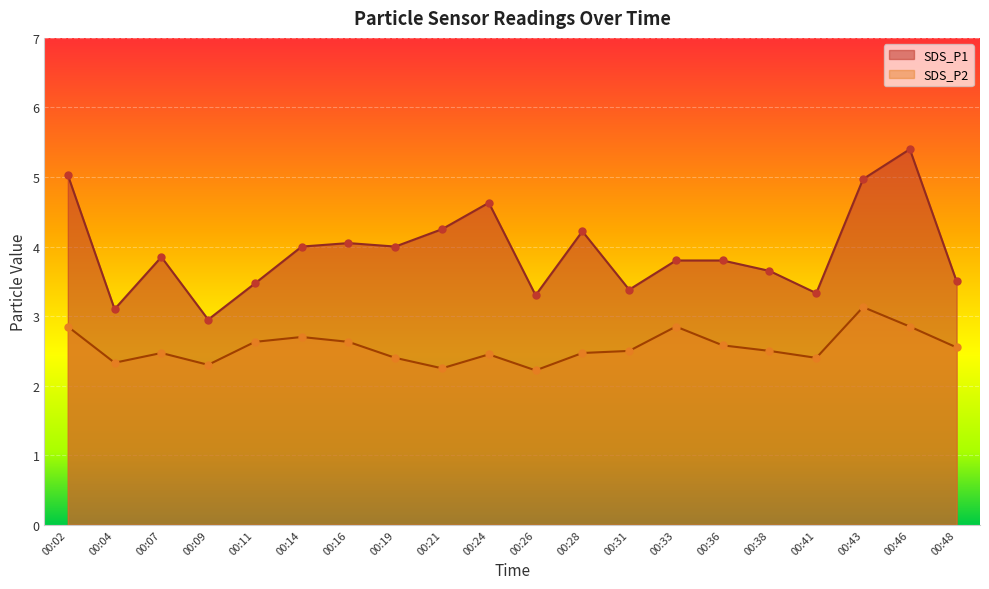

Which series has the largest total across all categories?

SDS_P1